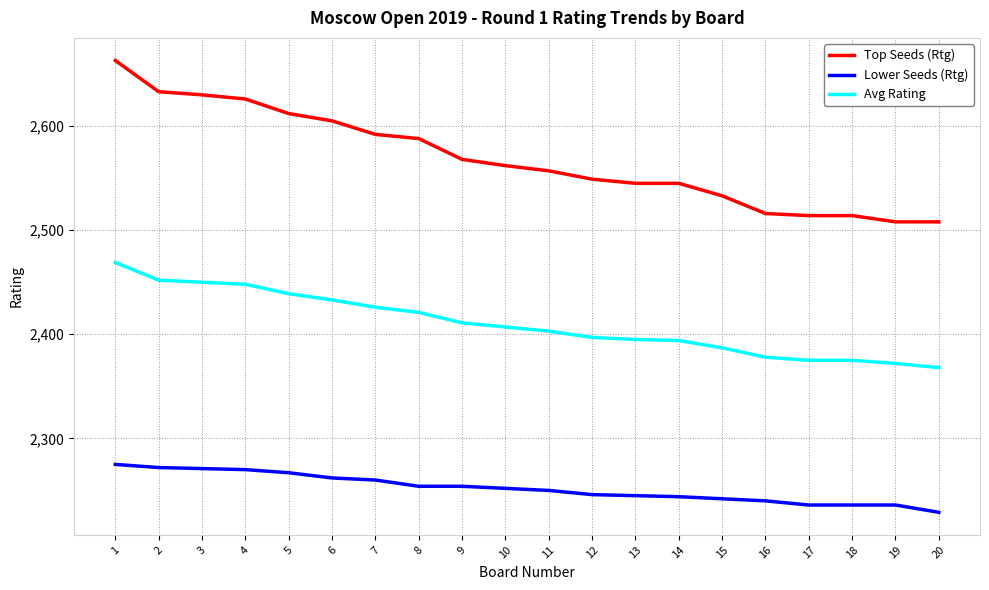

What is the lowest value of the Avg Rating series?

2368